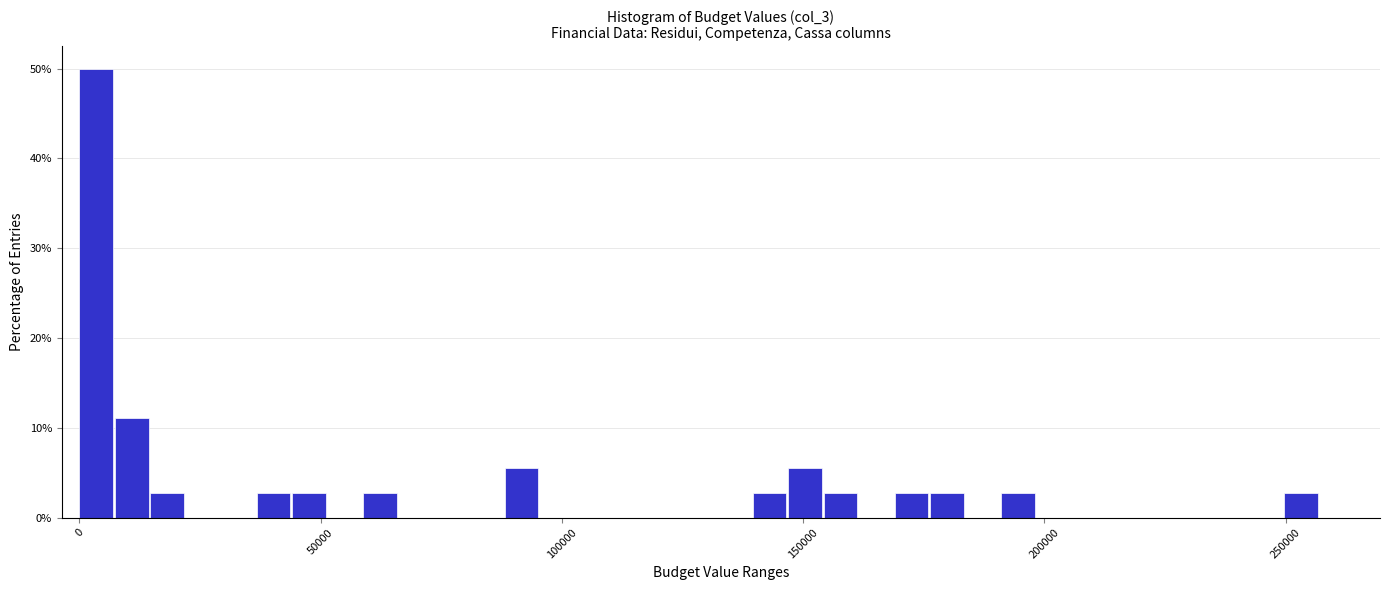

Read against the x-axis, roughly where is the centre of the tallest bar?

5000